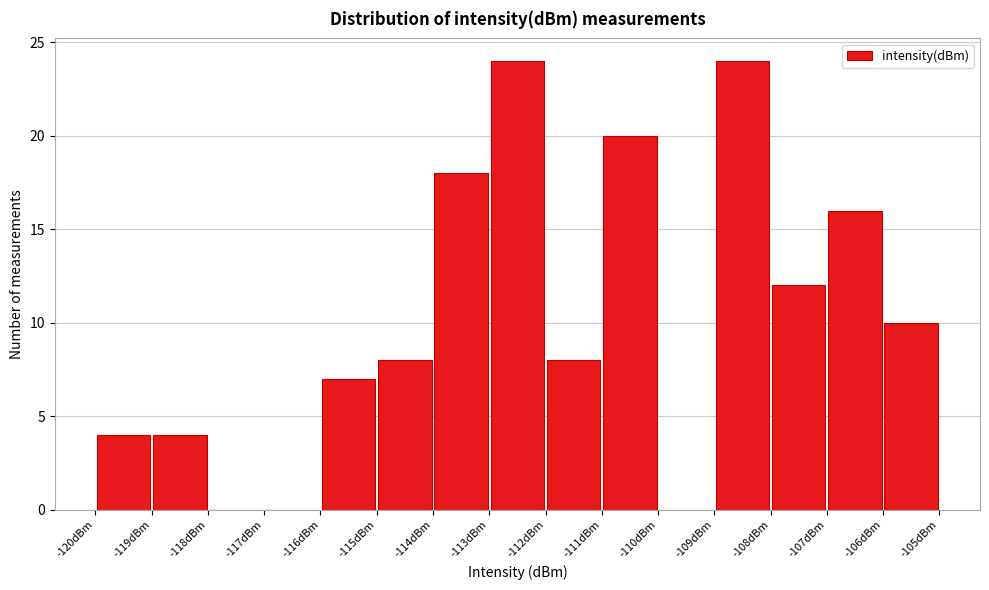

Reading left to right, list every bar in this chart as the range it spans on the x-axis followed by its height. The values are not printed on the chart, so give them approximately, as read against the axis.

-120 to -119: 4
-119 to -118: 4
-118 to -117: 0
-117 to -116: 0
-116 to -115: 7
-115 to -114: 8
-114 to -113: 18
-113 to -112: 24
-112 to -111: 8
-111 to -110: 20
-110 to -109: 0
-109 to -108: 24
-108 to -107: 12
-107 to -106: 16
-106 to -105: 10